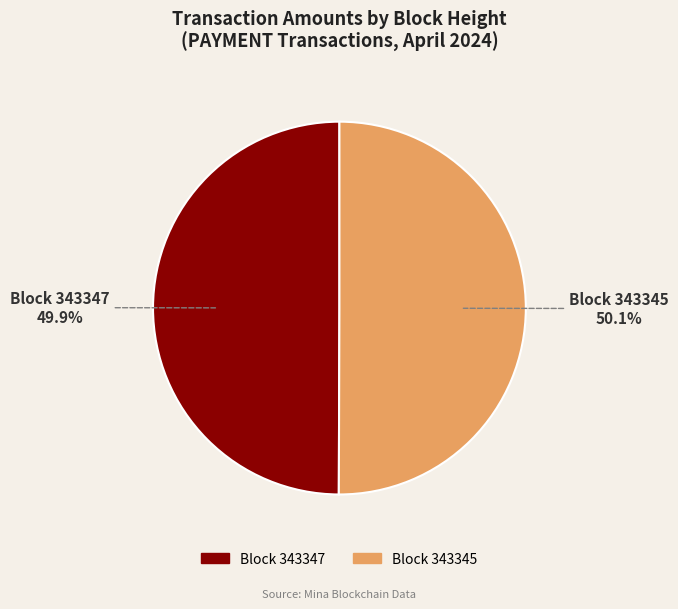

Is there a majority slice in this chart?

Yes